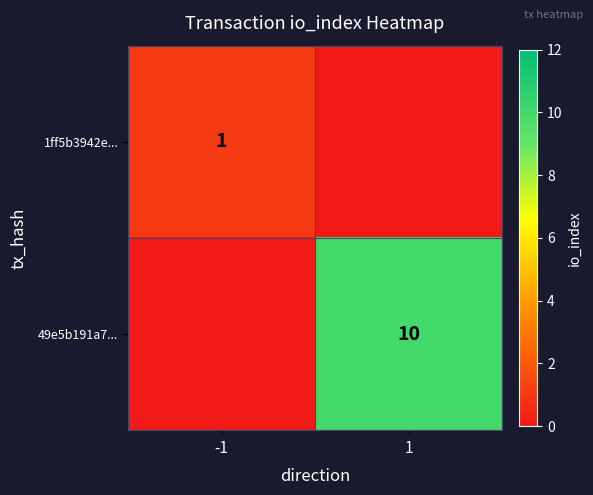

Count the number of categories in the chart.

2